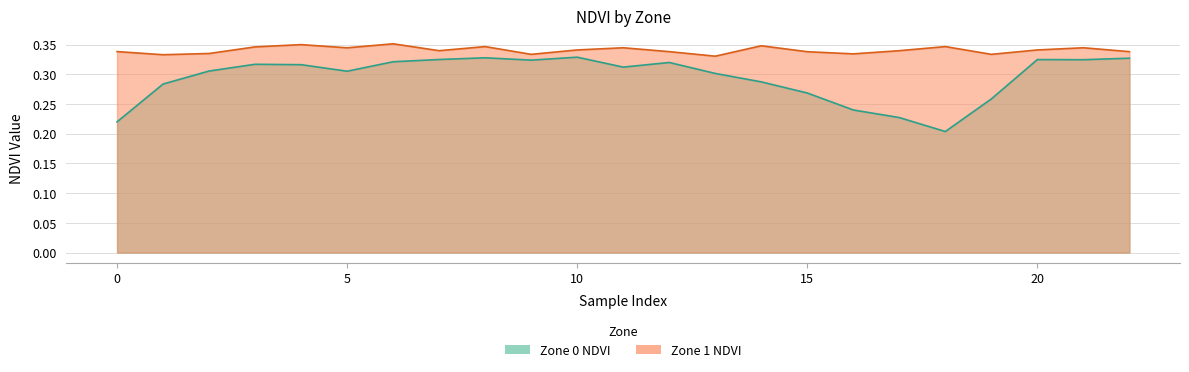

True or false: Zone 1 NDVI and Zone 0 NDVI cross at least once.

False